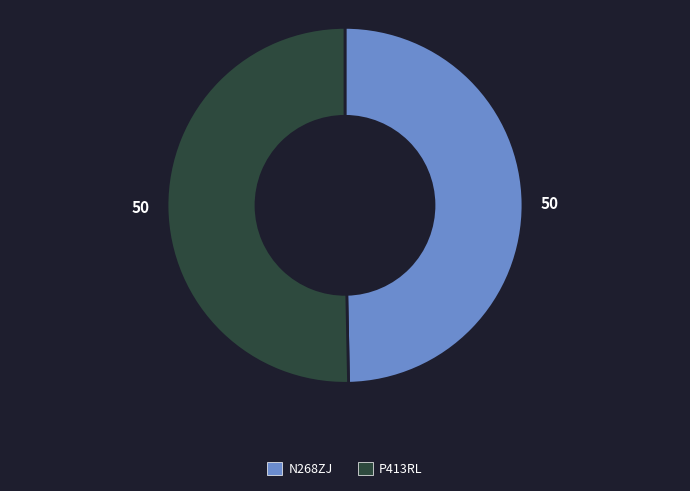

Combined, do N268ZJ and P413RL account for over 50%?

Yes